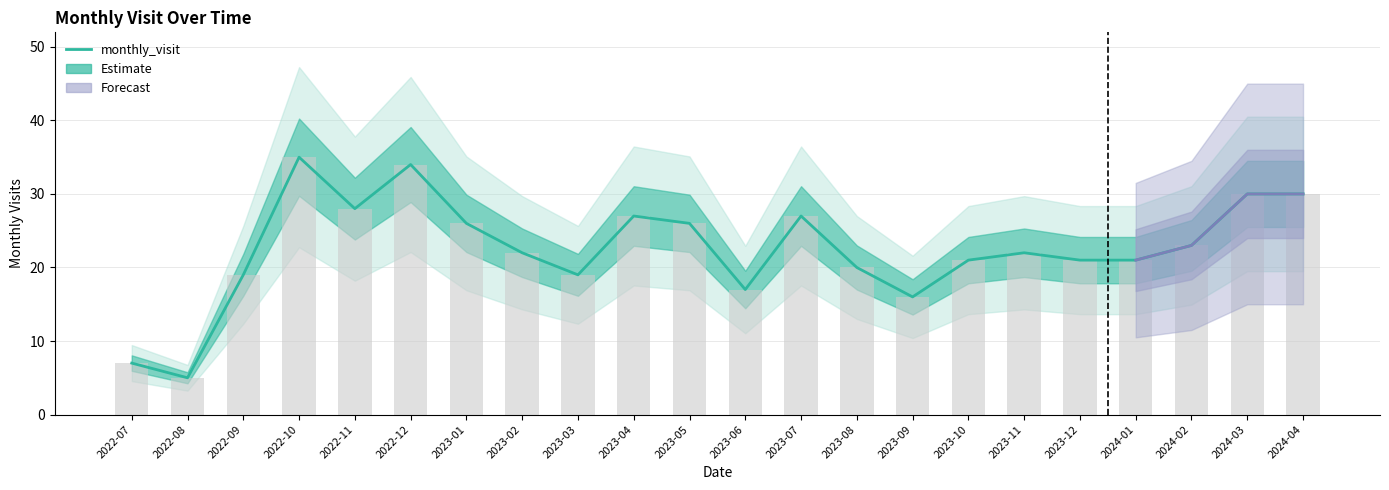

Reading right to left, what are all the values shown in this chart?

30	30	23	21	21	22	21	16	20	27	17	26	27	19	22	26	34	28	35	19	5	7